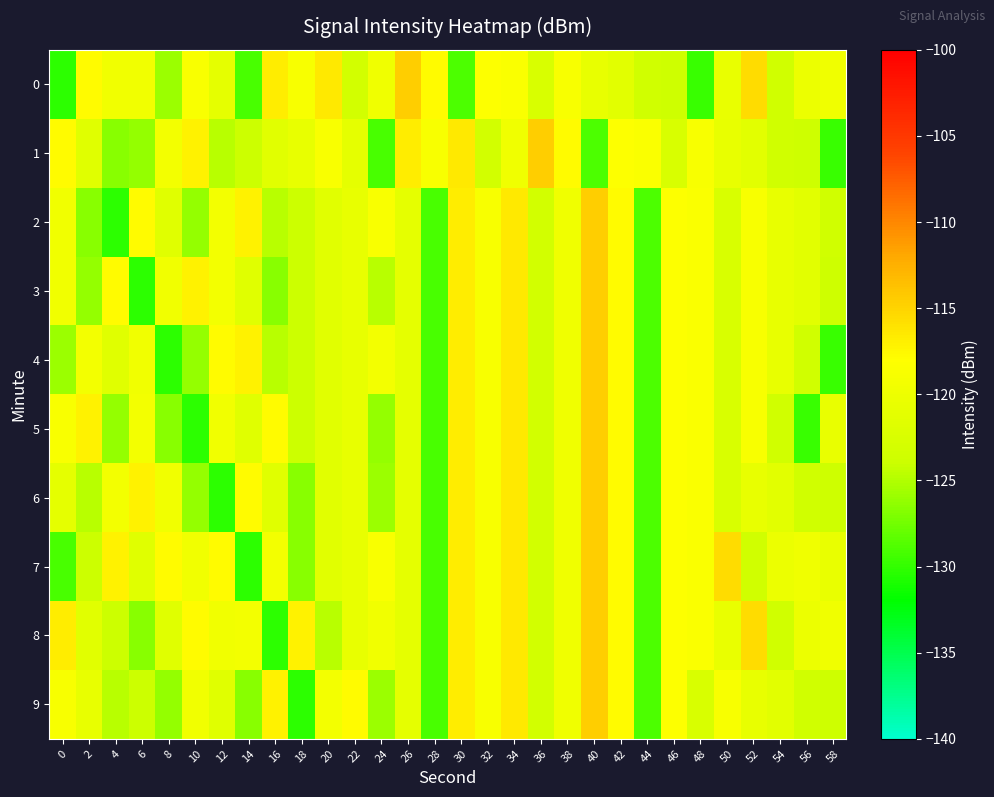

Rank the series by their maximum value, from lowest to highest.

0, 1, 2, 3, 4, 5, 6, 7, 8, 9